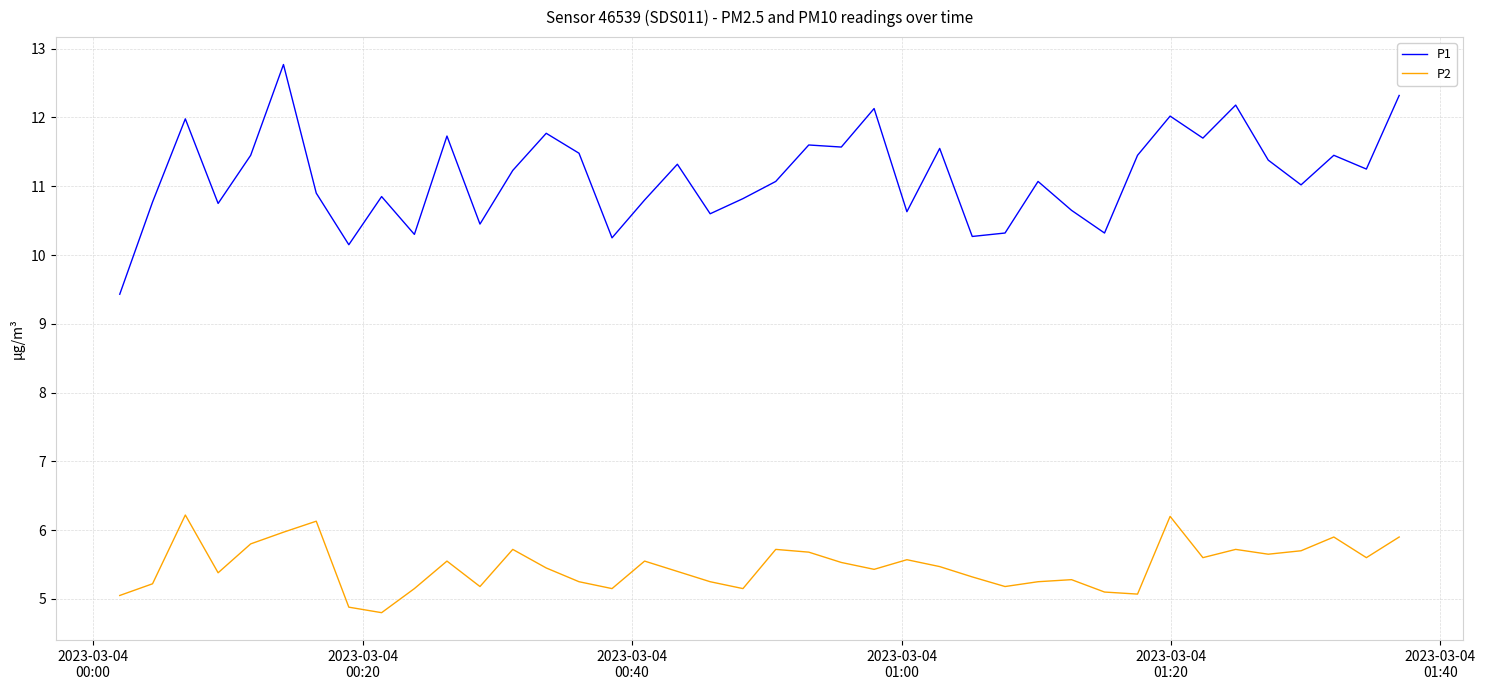

What is the greatest value displayed?

12.8